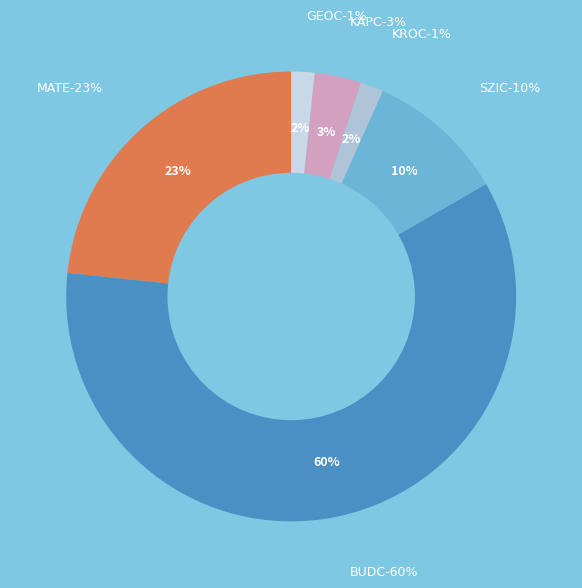

To the nearest percent, what percentage of the pie is KAPC?

3%